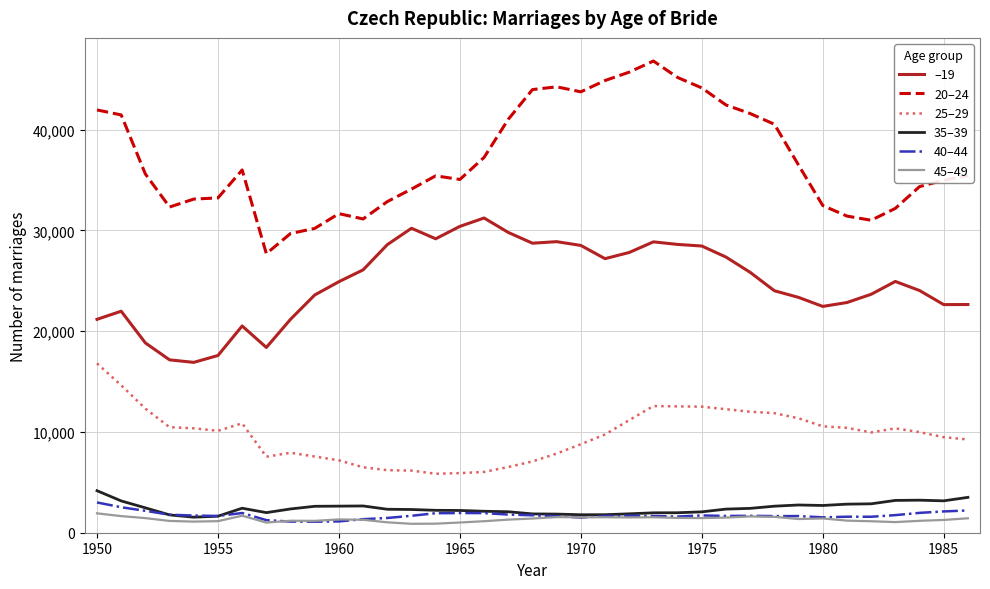

Which series has the largest total across all categories?

20–24